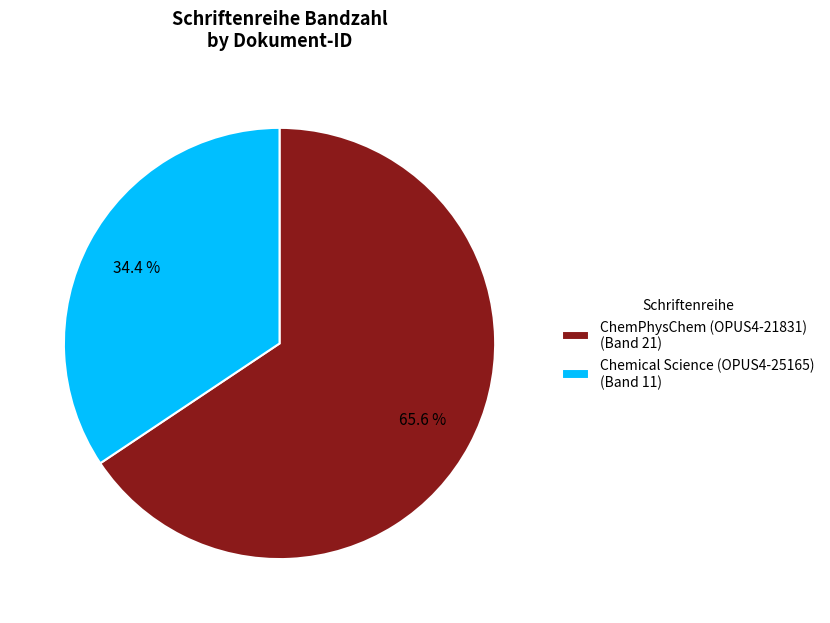

To the nearest percent, what is the combined percentage of Chemical Science (OPUS4-25165) and ChemPhysChem (OPUS4-21831)?

100%